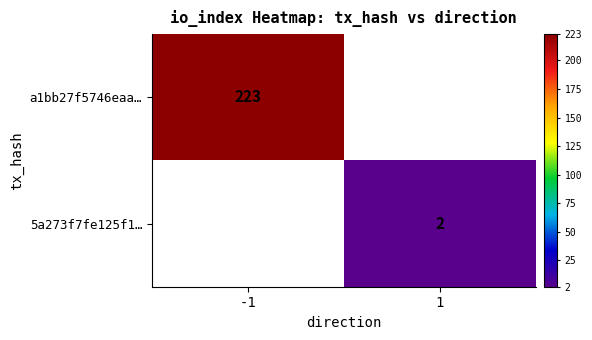

Is the value of 5a273f7fe125f1… at 1 greater than the value of a1bb27f5746eaa… at -1?

No